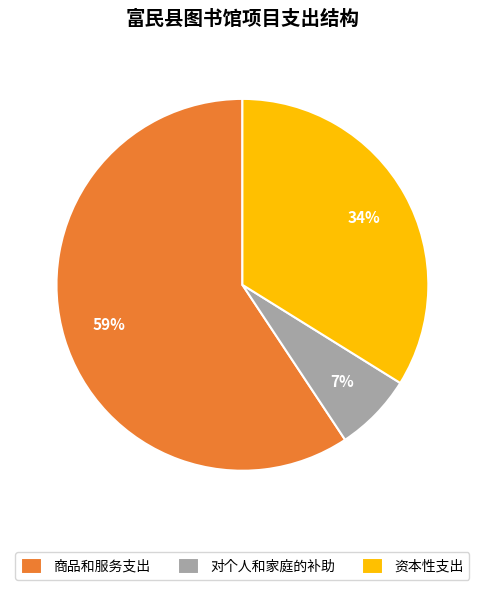

To the nearest percent, what is the average slice percentage?

33%